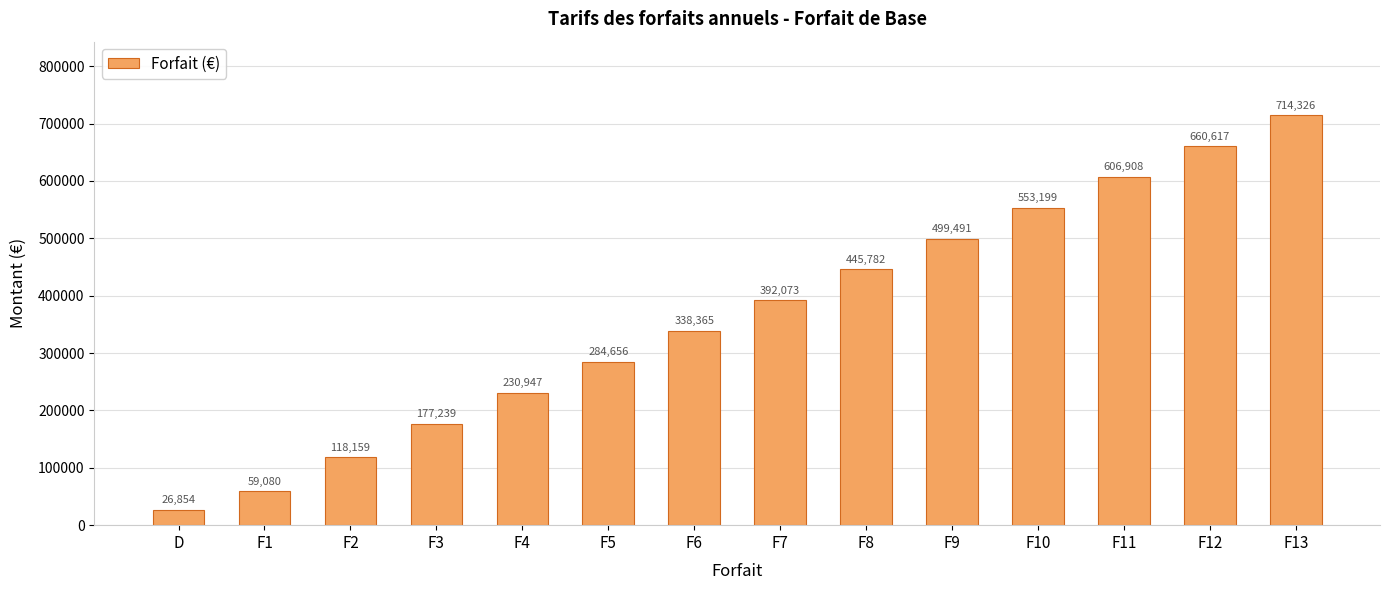

At which category does the chart reach its peak across all series?

F13